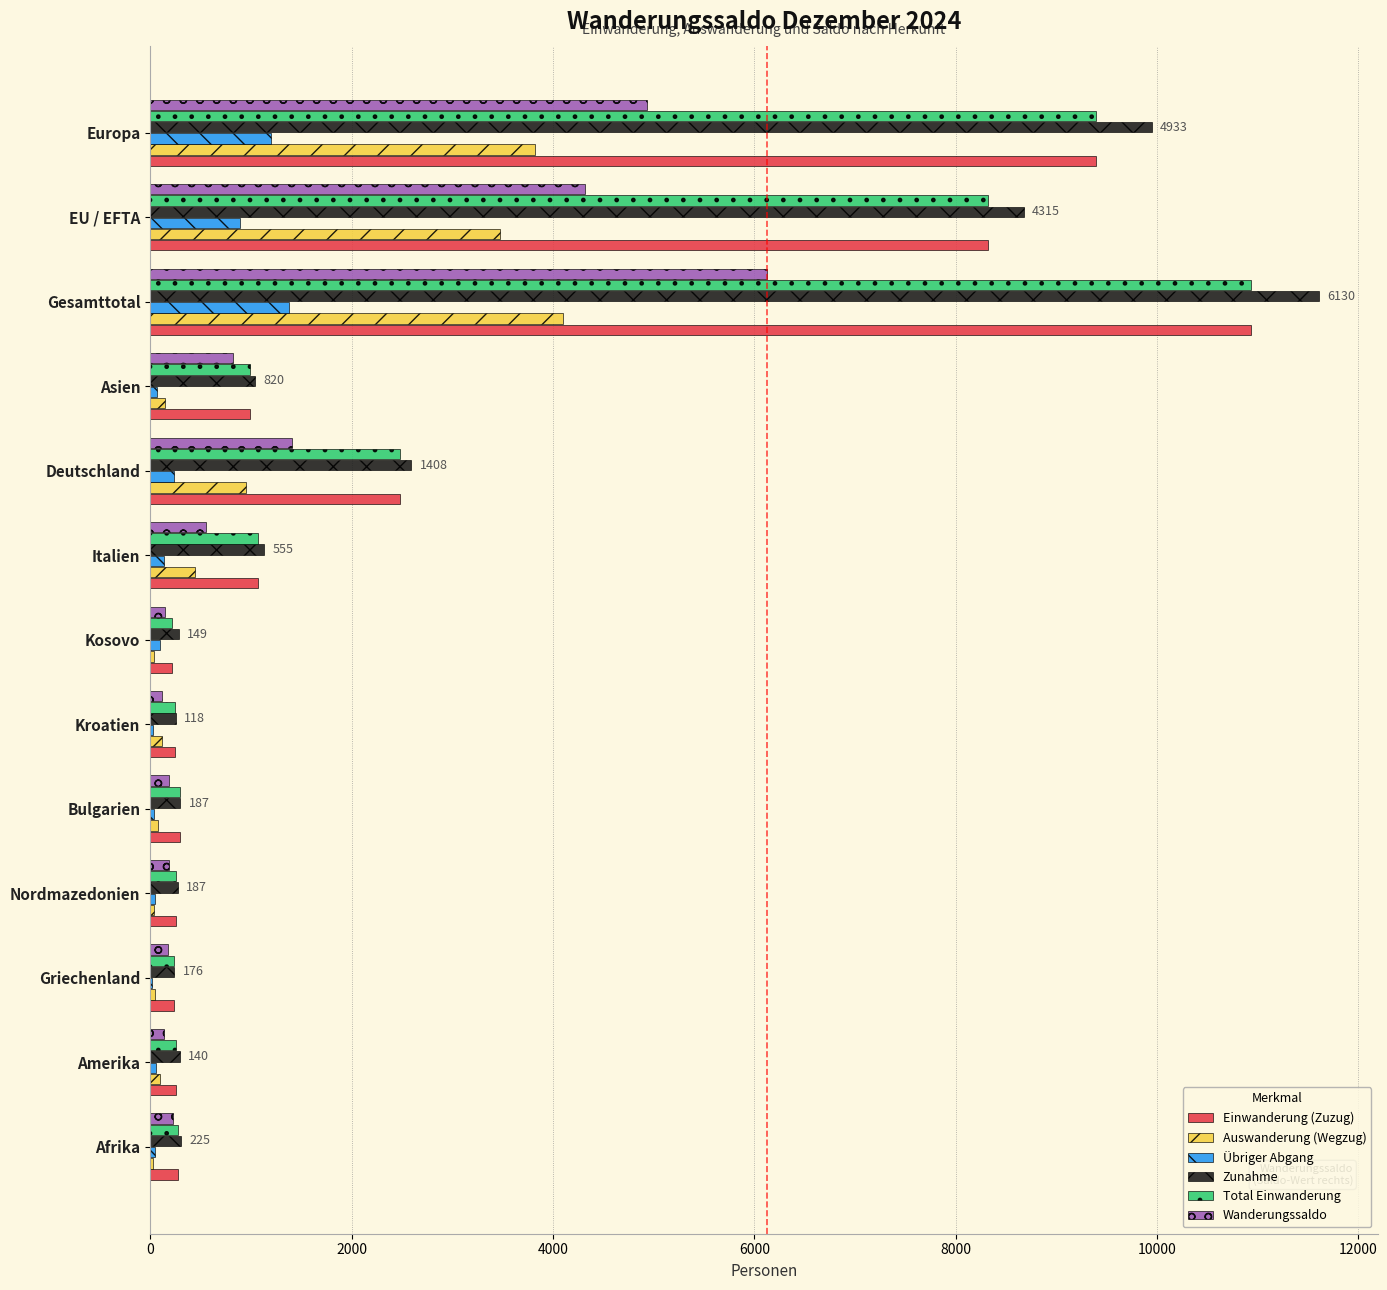

Is it true that Zunahme equals 14751 at Europa?

False